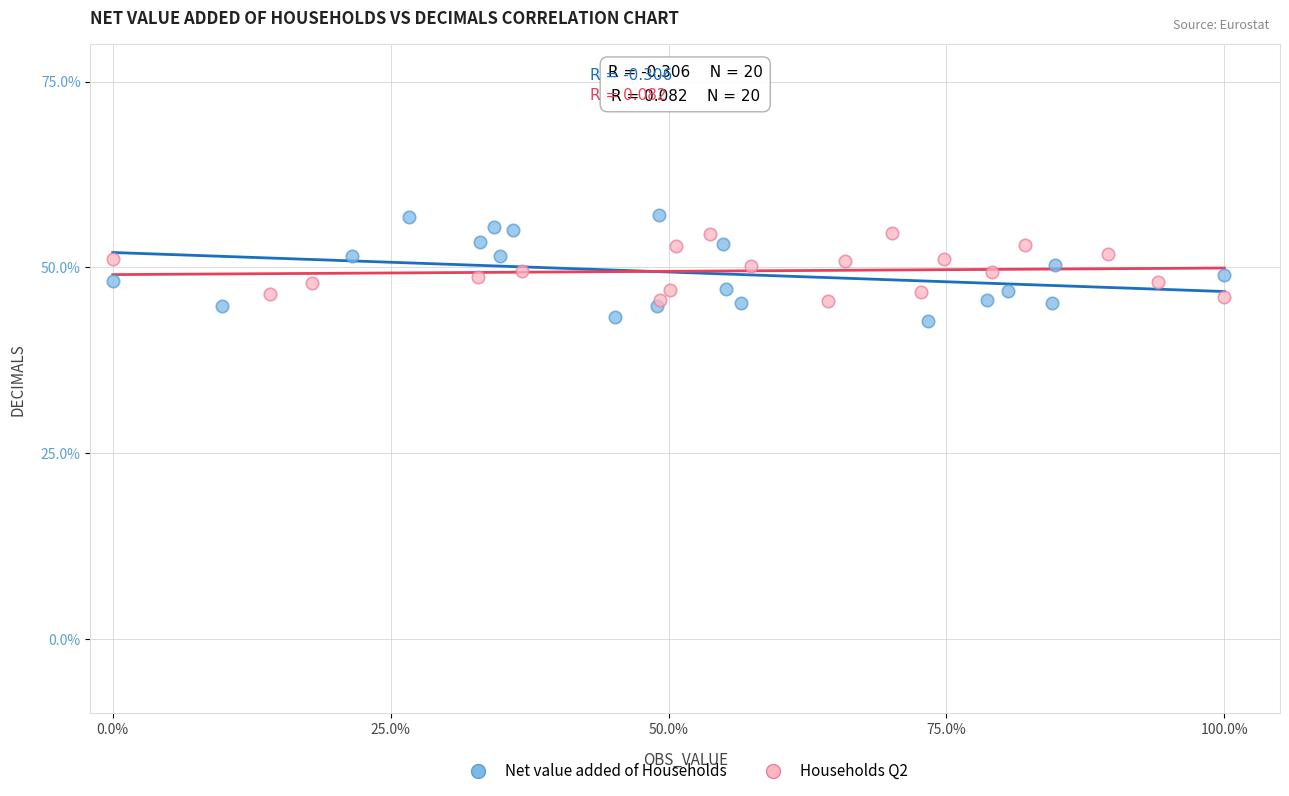

Which series contains the lowest Y value?

Net value added of Households